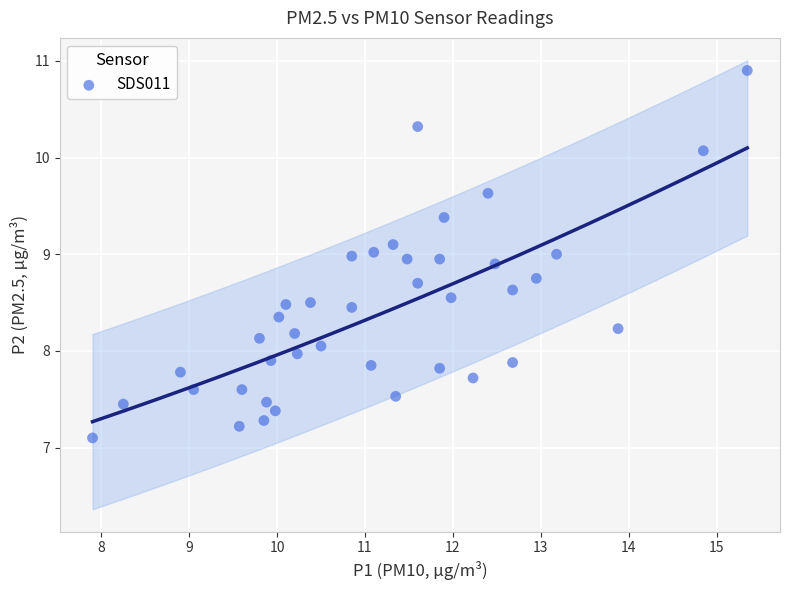

What is the range of X values (max minus min)?

7.4